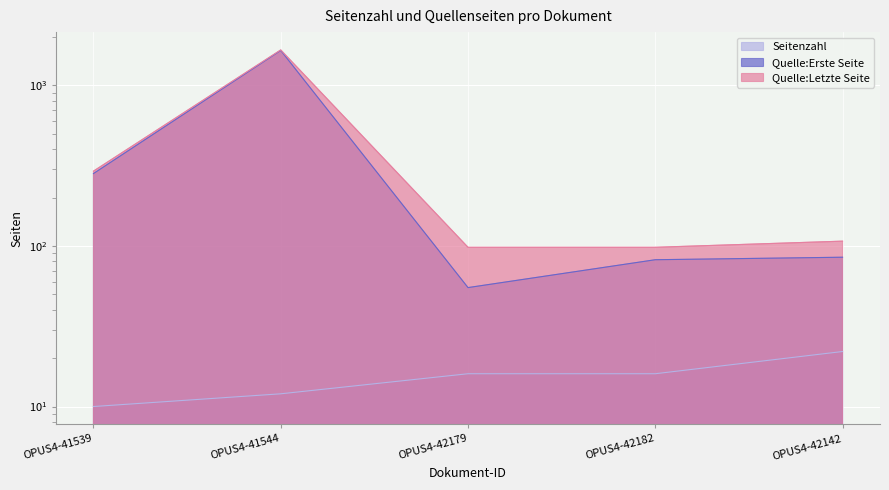

What position from the right is OPUS4-42179?

3